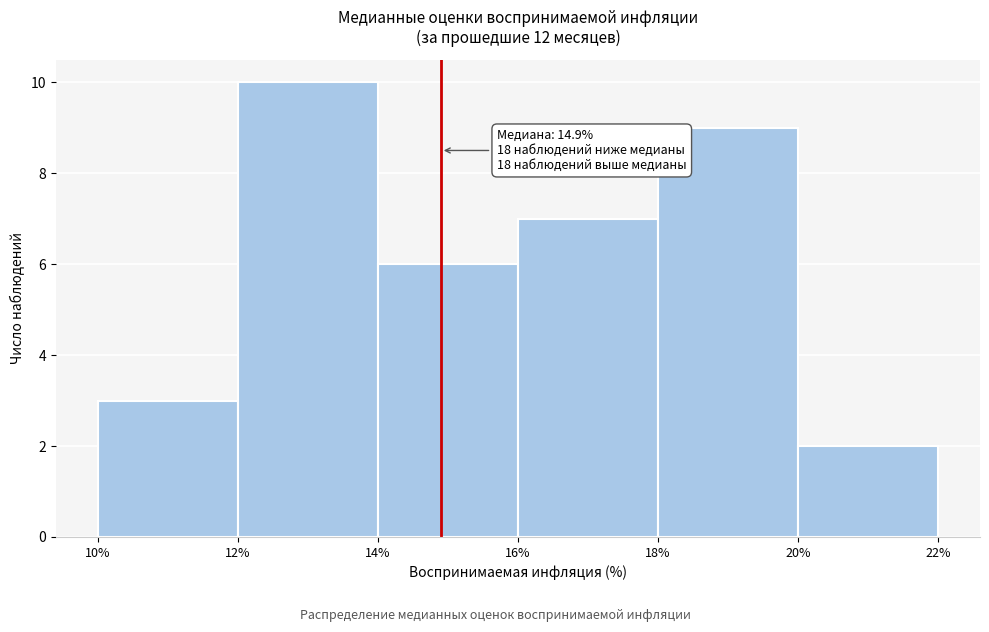

Over which range of the x-axis is the bar tallest?

12% to 14%